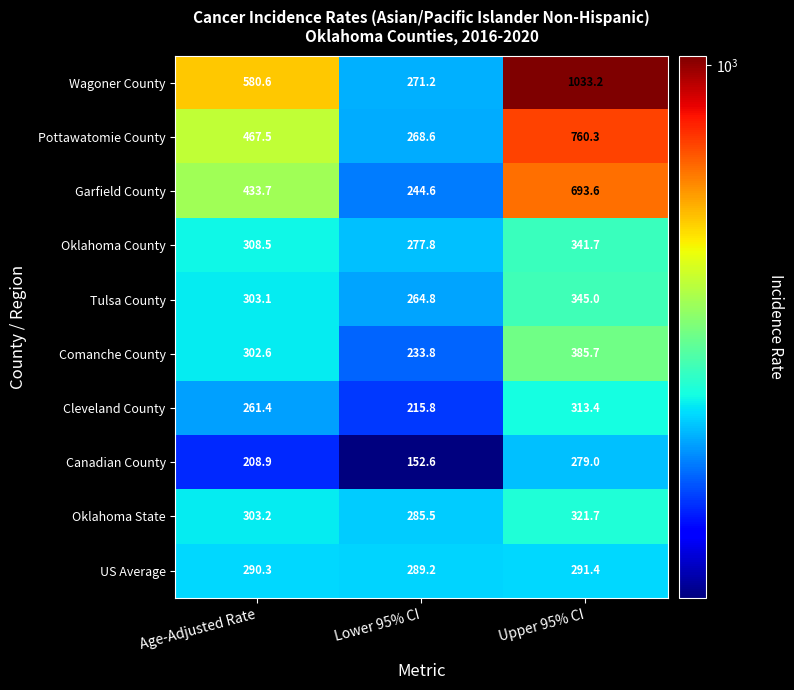

Which series has the largest total across all categories?

Wagoner County